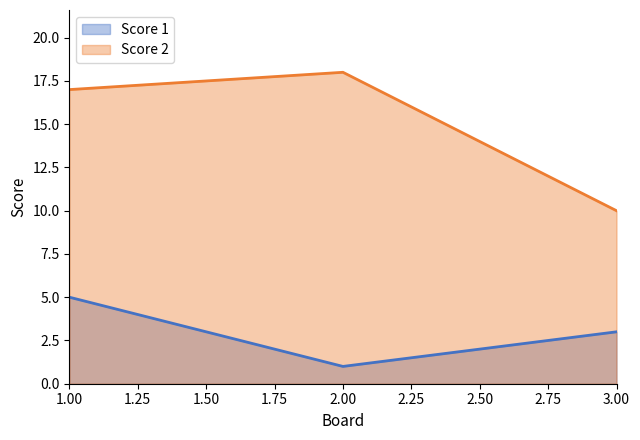

What are all the series names shown in the legend?

Score 1, Score 2